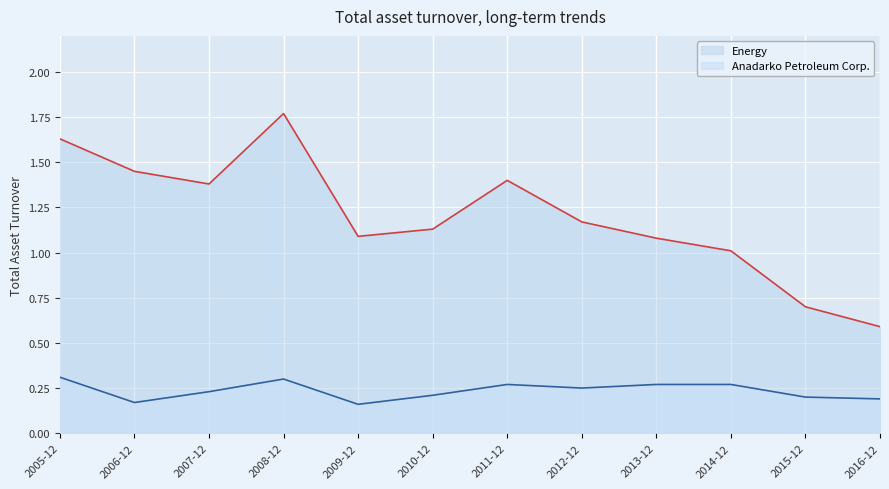

What position from the left is 2007-12?

3